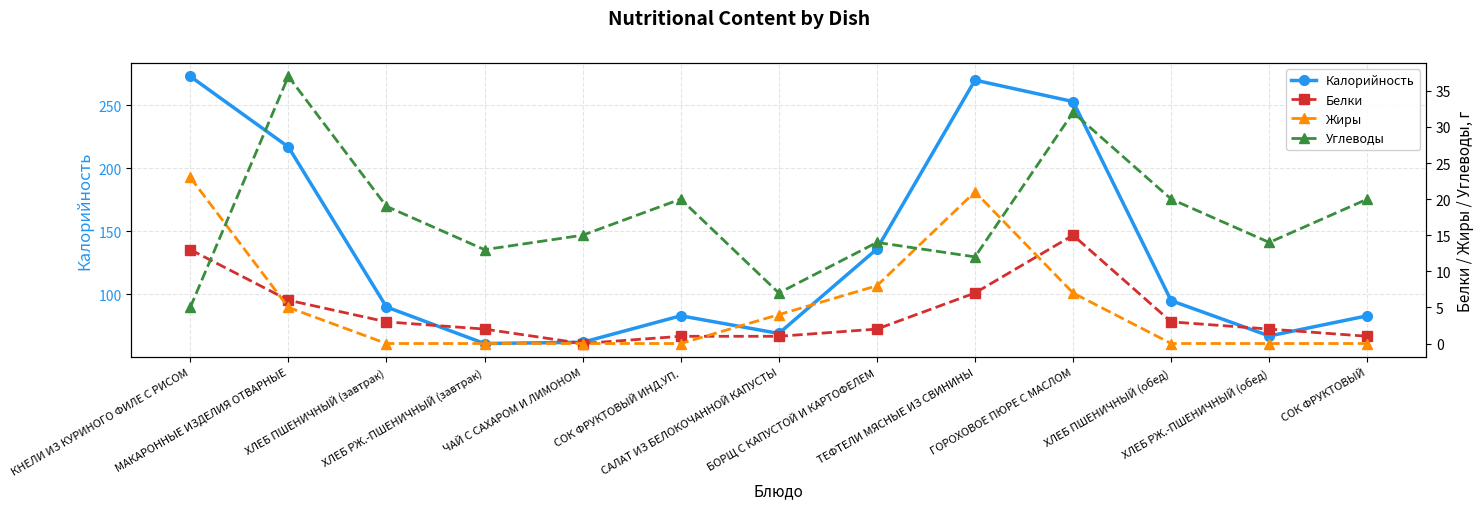

Reading right to left, what are all the values shown in this chart?

Калорийность: СОК ФРУКТОВЫЙ=83	ХЛЕБ РЖ.-ПШЕНИЧНЫЙ (обед)=67	ХЛЕБ ПШЕНИЧНЫЙ (обед)=95	ГОРОХОВОЕ ПЮРЕ С МАСЛОМ=253	ТЕФТЕЛИ МЯСНЫЕ ИЗ СВИНИНЫ=270	БОРЩ С КАПУСТОЙ И КАРТОФЕЛЕМ=136	САЛАТ ИЗ БЕЛОКОЧАННОЙ КАПУСТЫ=69	СОК ФРУКТОВЫЙ ИНД.УП.=83	ЧАЙ С САХАРОМ И ЛИМОНОМ=62	ХЛЕБ РЖ.-ПШЕНИЧНЫЙ (завтрак)=61	ХЛЕБ ПШЕНИЧНЫЙ (завтрак)=90	МАКАРОННЫЕ ИЗДЕЛИЯ ОТВАРНЫЕ=217	КНЕЛИ ИЗ КУРИНОГО ФИЛЕ С РИСОМ=273
Белки: СОК ФРУКТОВЫЙ=1	ХЛЕБ РЖ.-ПШЕНИЧНЫЙ (обед)=2	ХЛЕБ ПШЕНИЧНЫЙ (обед)=3	ГОРОХОВОЕ ПЮРЕ С МАСЛОМ=15	ТЕФТЕЛИ МЯСНЫЕ ИЗ СВИНИНЫ=7	БОРЩ С КАПУСТОЙ И КАРТОФЕЛЕМ=2	САЛАТ ИЗ БЕЛОКОЧАННОЙ КАПУСТЫ=1	СОК ФРУКТОВЫЙ ИНД.УП.=1	ЧАЙ С САХАРОМ И ЛИМОНОМ=0	ХЛЕБ РЖ.-ПШЕНИЧНЫЙ (завтрак)=2	ХЛЕБ ПШЕНИЧНЫЙ (завтрак)=3	МАКАРОННЫЕ ИЗДЕЛИЯ ОТВАРНЫЕ=6	КНЕЛИ ИЗ КУРИНОГО ФИЛЕ С РИСОМ=13
Жиры: СОК ФРУКТОВЫЙ=0	ХЛЕБ РЖ.-ПШЕНИЧНЫЙ (обед)=0	ХЛЕБ ПШЕНИЧНЫЙ (обед)=0	ГОРОХОВОЕ ПЮРЕ С МАСЛОМ=7	ТЕФТЕЛИ МЯСНЫЕ ИЗ СВИНИНЫ=21	БОРЩ С КАПУСТОЙ И КАРТОФЕЛЕМ=8	САЛАТ ИЗ БЕЛОКОЧАННОЙ КАПУСТЫ=4	СОК ФРУКТОВЫЙ ИНД.УП.=0	ЧАЙ С САХАРОМ И ЛИМОНОМ=0	ХЛЕБ РЖ.-ПШЕНИЧНЫЙ (завтрак)=0	ХЛЕБ ПШЕНИЧНЫЙ (завтрак)=0	МАКАРОННЫЕ ИЗДЕЛИЯ ОТВАРНЫЕ=5	КНЕЛИ ИЗ КУРИНОГО ФИЛЕ С РИСОМ=23
Углеводы: СОК ФРУКТОВЫЙ=20	ХЛЕБ РЖ.-ПШЕНИЧНЫЙ (обед)=14	ХЛЕБ ПШЕНИЧНЫЙ (обед)=20	ГОРОХОВОЕ ПЮРЕ С МАСЛОМ=32	ТЕФТЕЛИ МЯСНЫЕ ИЗ СВИНИНЫ=12	БОРЩ С КАПУСТОЙ И КАРТОФЕЛЕМ=14	САЛАТ ИЗ БЕЛОКОЧАННОЙ КАПУСТЫ=7	СОК ФРУКТОВЫЙ ИНД.УП.=20	ЧАЙ С САХАРОМ И ЛИМОНОМ=15	ХЛЕБ РЖ.-ПШЕНИЧНЫЙ (завтрак)=13	ХЛЕБ ПШЕНИЧНЫЙ (завтрак)=19	МАКАРОННЫЕ ИЗДЕЛИЯ ОТВАРНЫЕ=37	КНЕЛИ ИЗ КУРИНОГО ФИЛЕ С РИСОМ=5